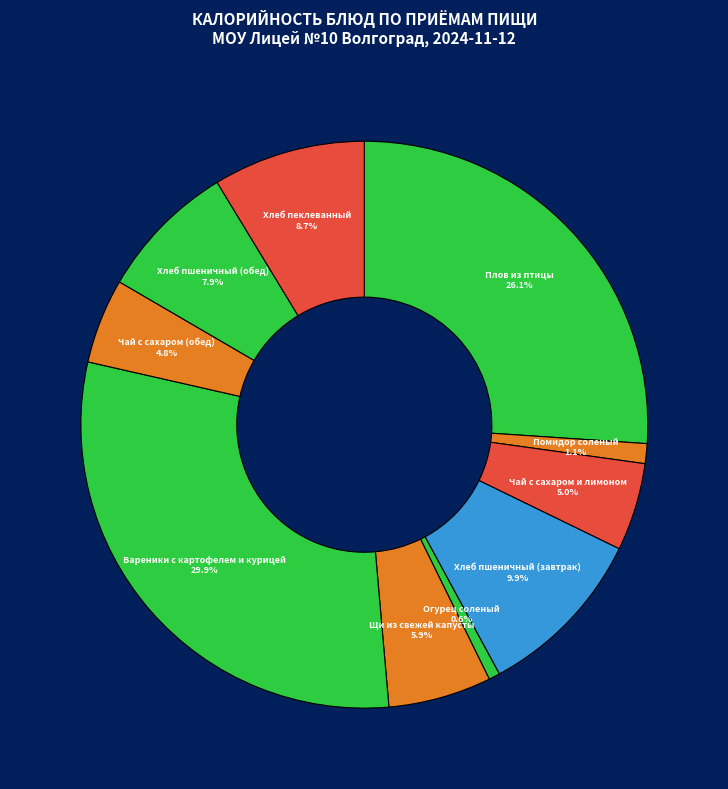

To the nearest percent, what is the difference between the largest and smallest slice percentages?

29%